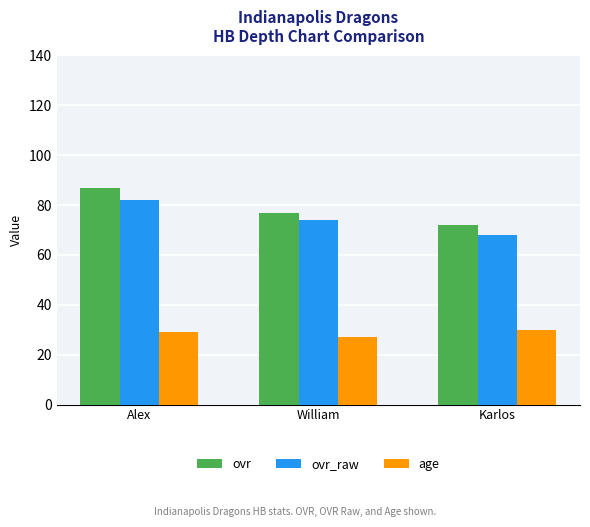

Is the value of ovr at Karlos greater than the value of ovr_raw at William?

No